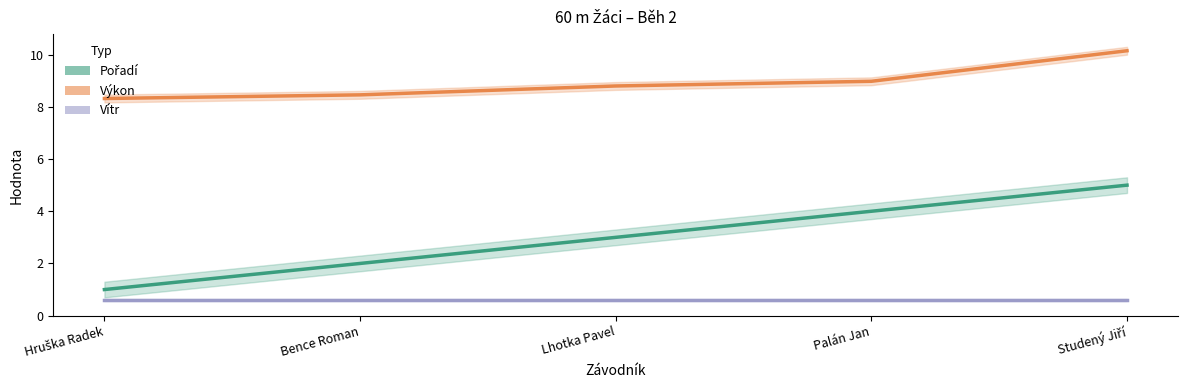

Rank the series by their maximum value, from lowest to highest.

Vítr, Pořadí, Výkon